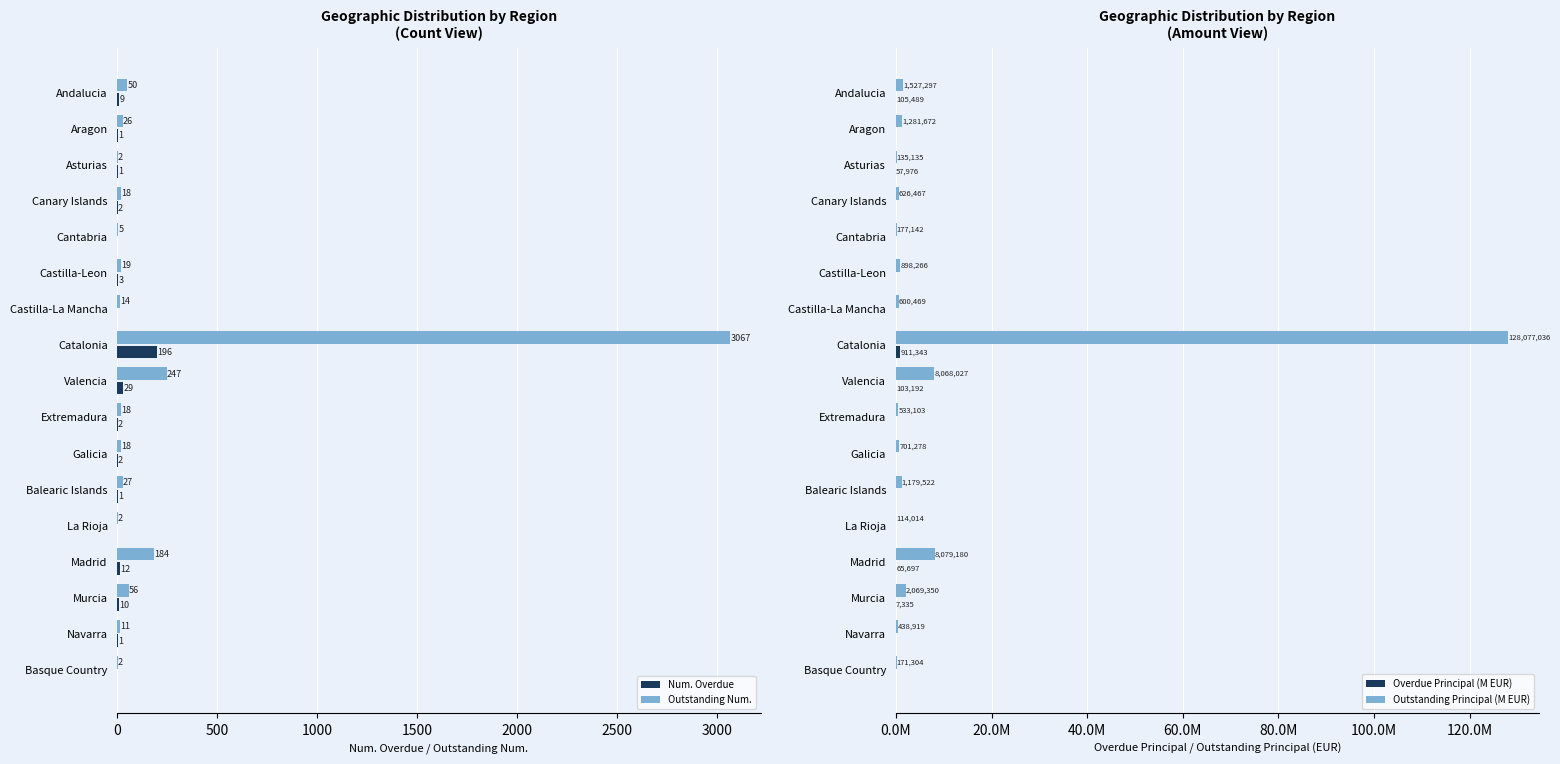

What is the maximum value for Num. Overdue?

196